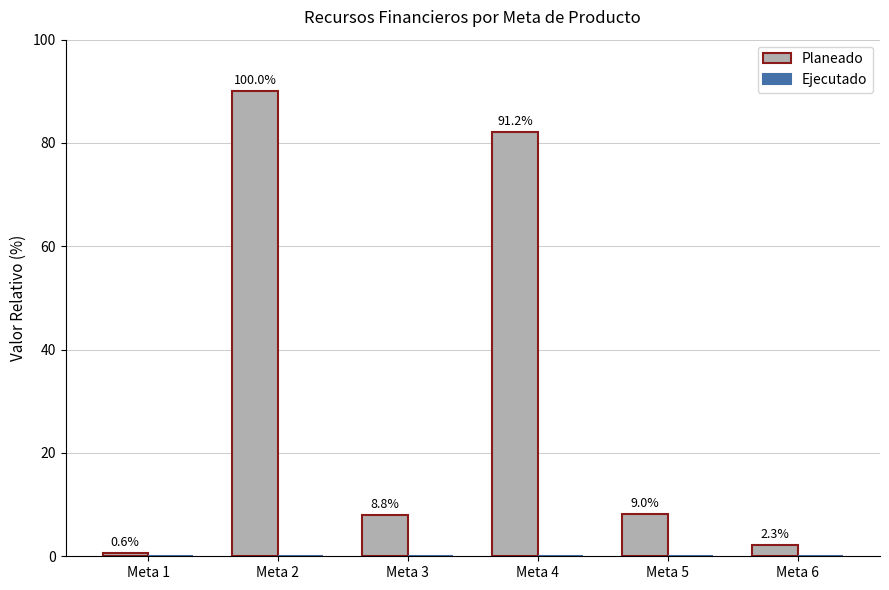

Does the chart contain any negative values?

No